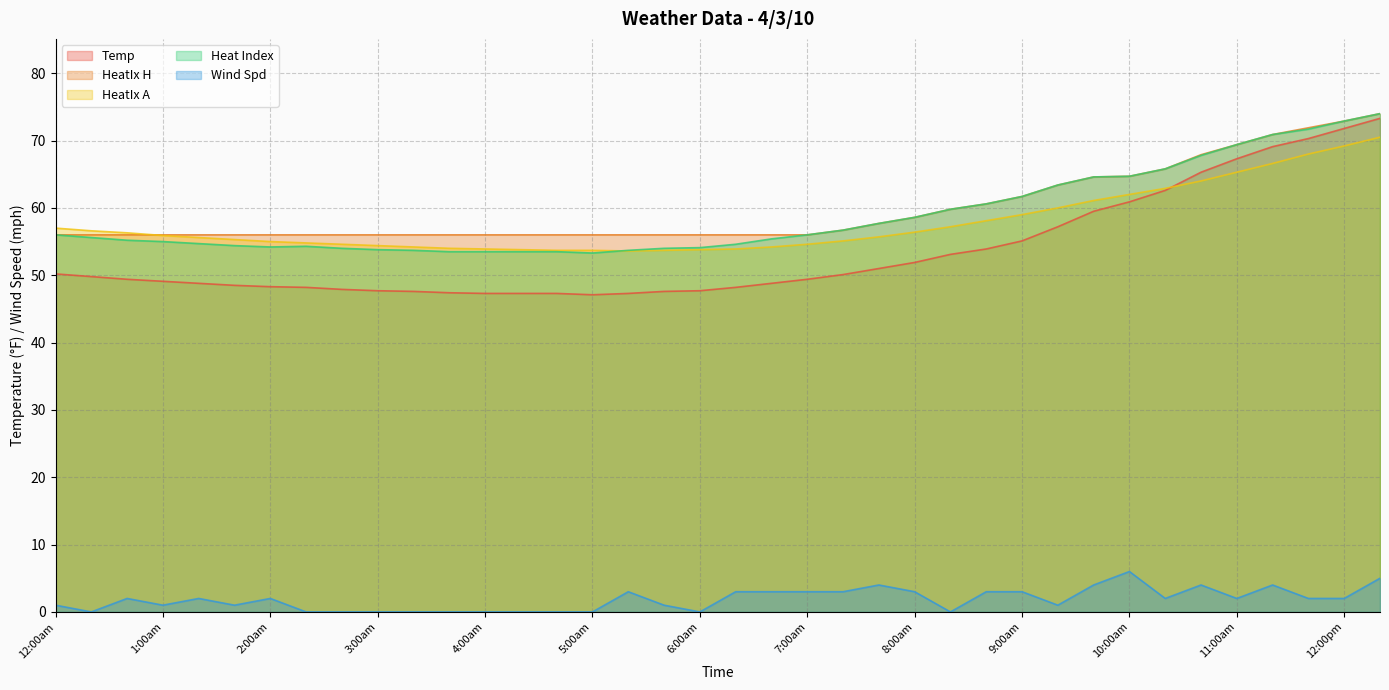

True or false: Heat Index has a value of 15.4 at 6:00am.

False